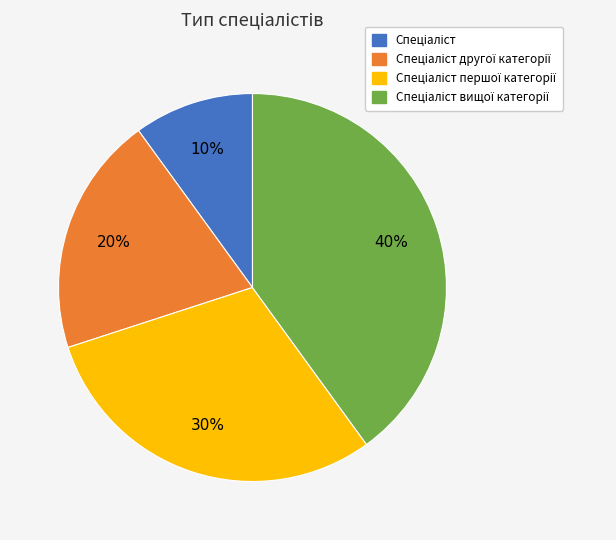

To the nearest percent, what is the difference between the largest and smallest slice percentages?

30%